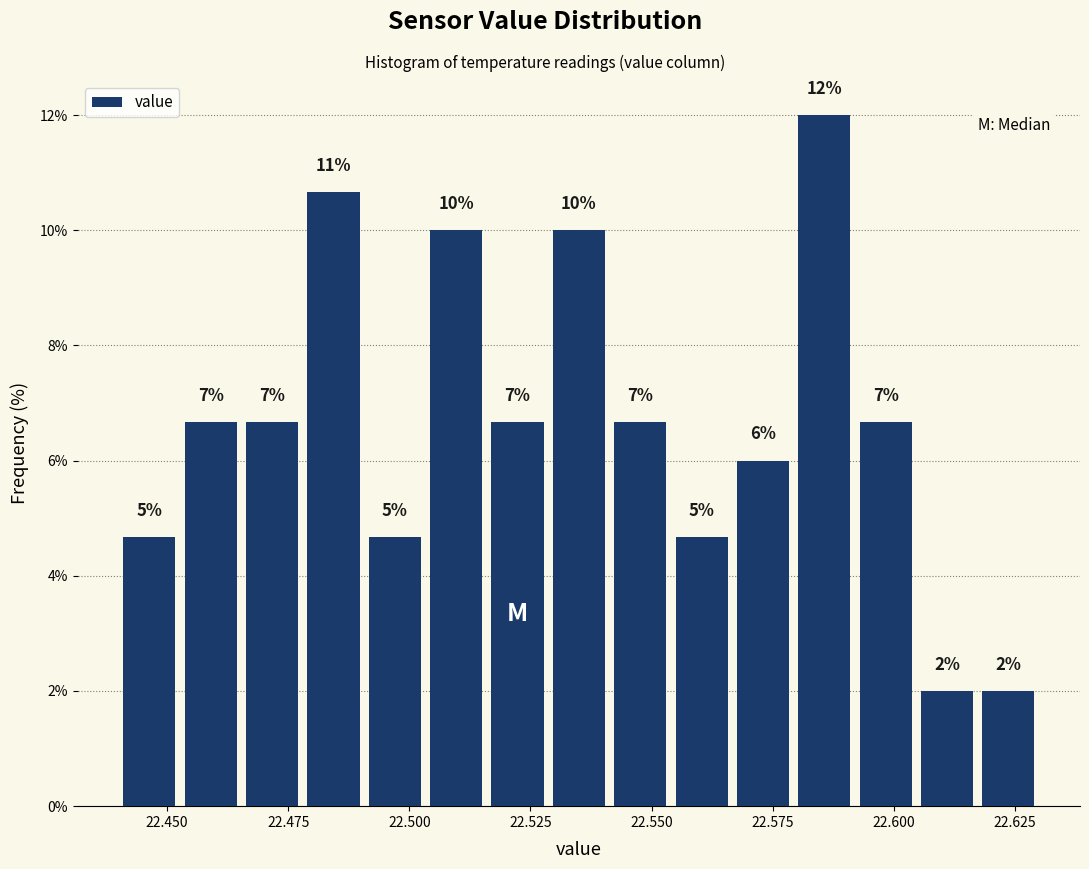

Read against the x-axis, roughly where is the centre of the tallest bar?

22.585